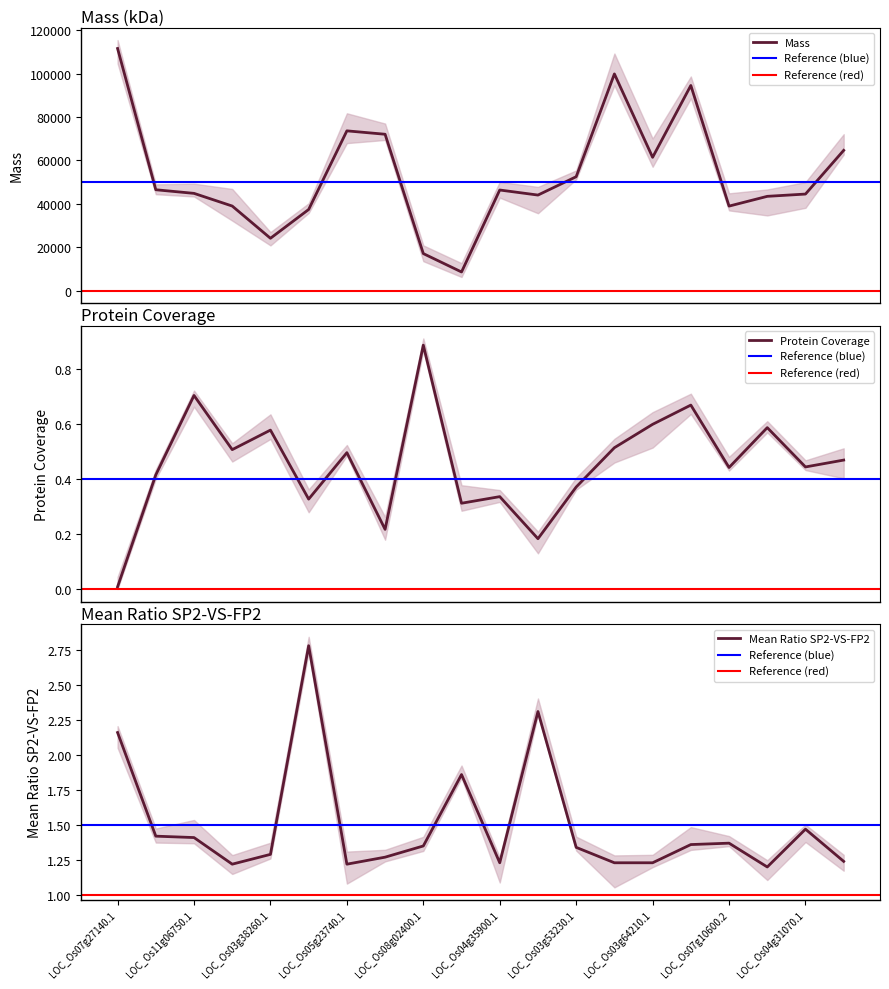

The Mass series shows 24145.4 at LOC_Os03g38260.1. True or false?

True